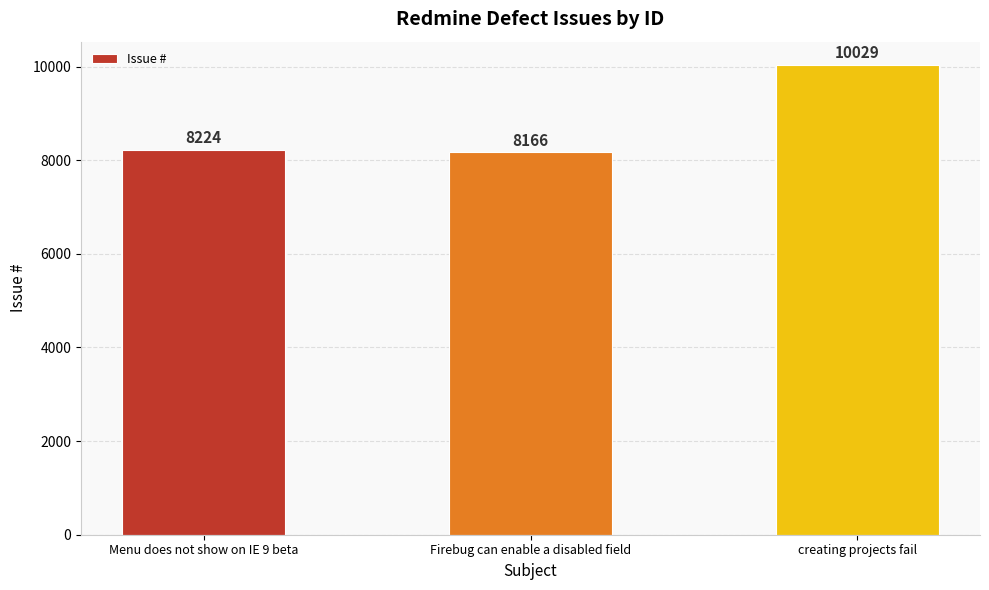

How many bars are there in total?

3